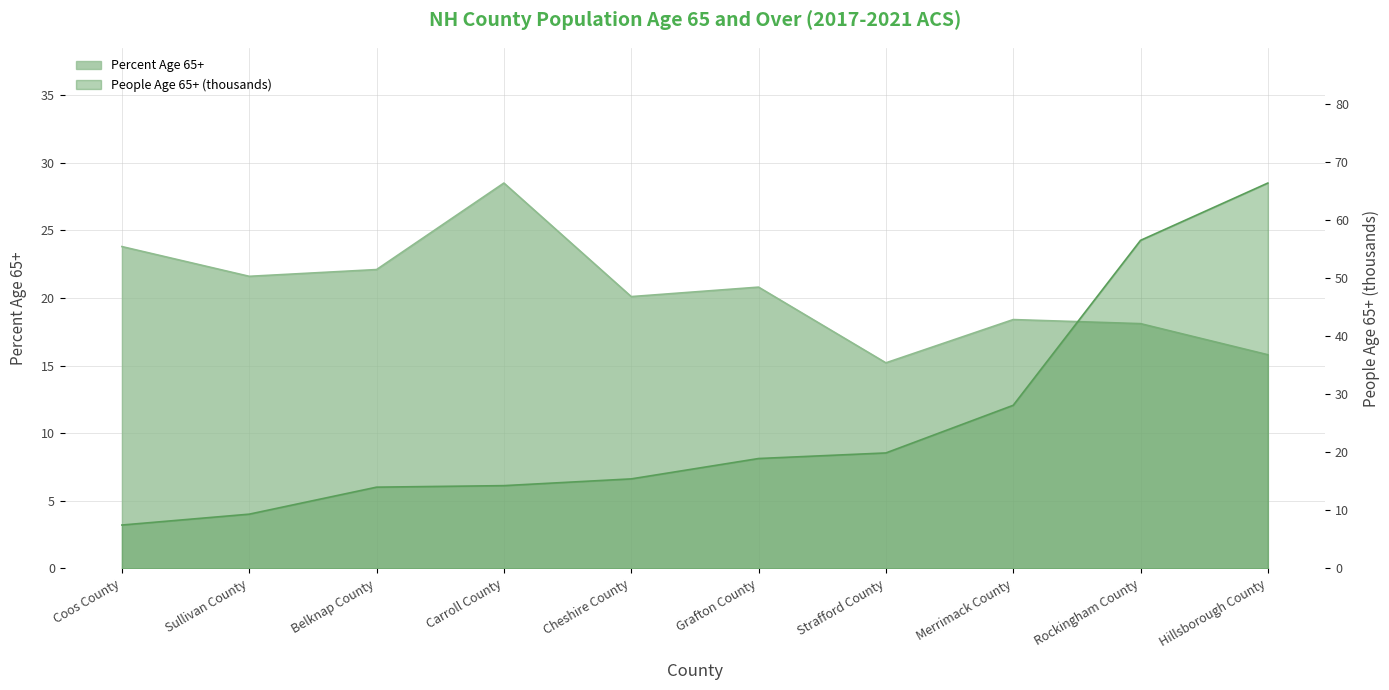

Which series changed the most between Carroll County and Cheshire County?

Percent Age 65+